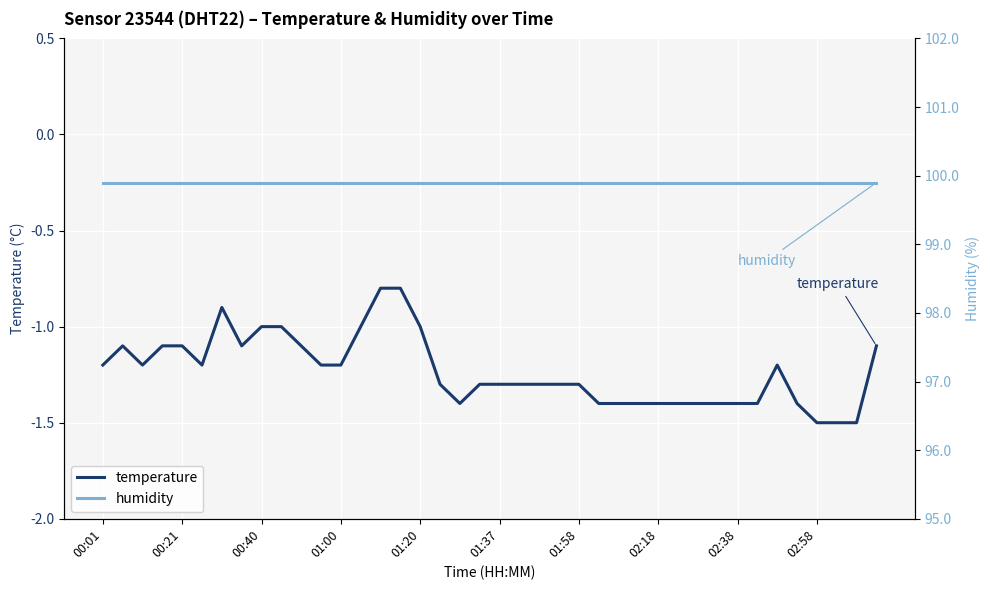

What is the value of the temperature point at the 16th from the left?

-0.8